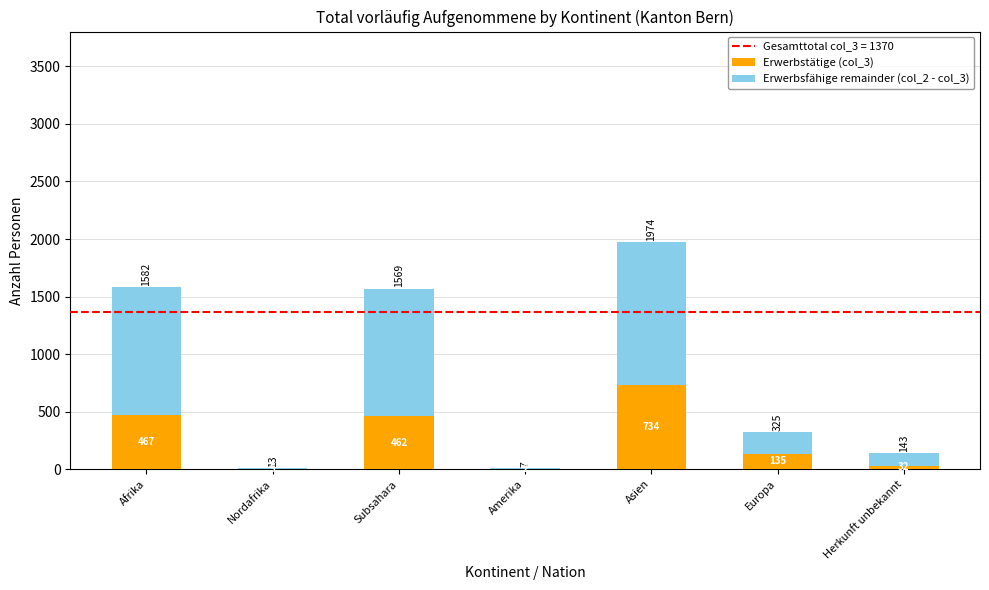

What is the maximum value for Erwerbstätige (col_3)?

734